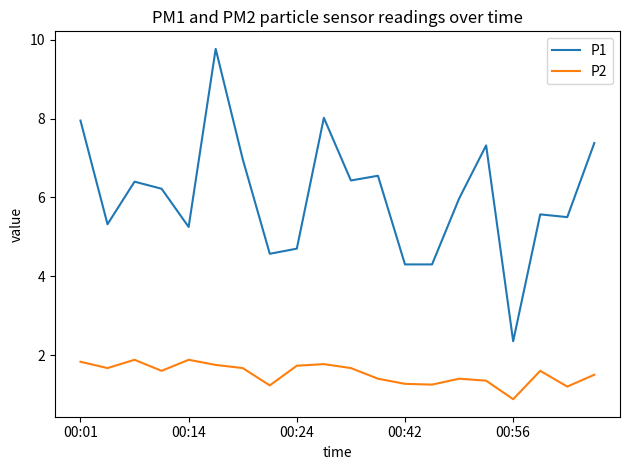

Which series has the largest total across all categories?

P1